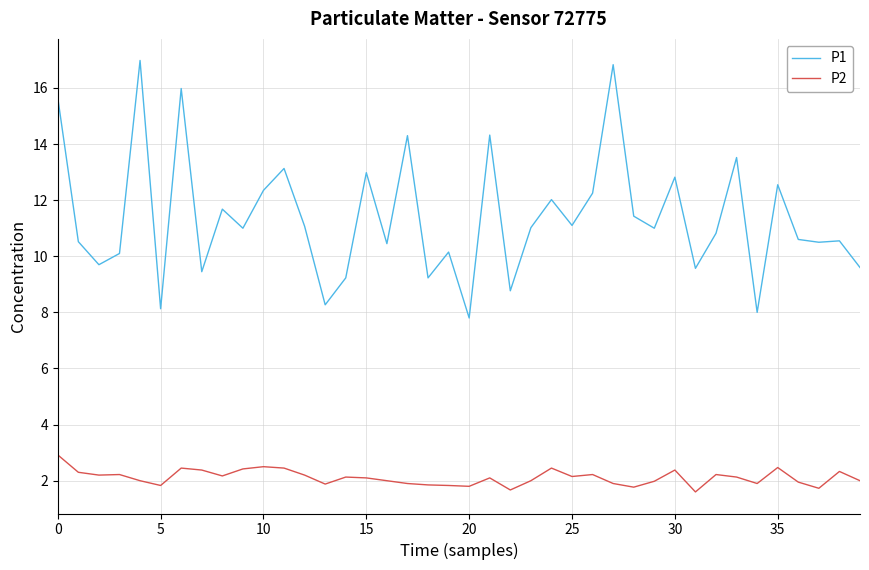

List the series in order of their overall mean, lowest first.

P2, P1